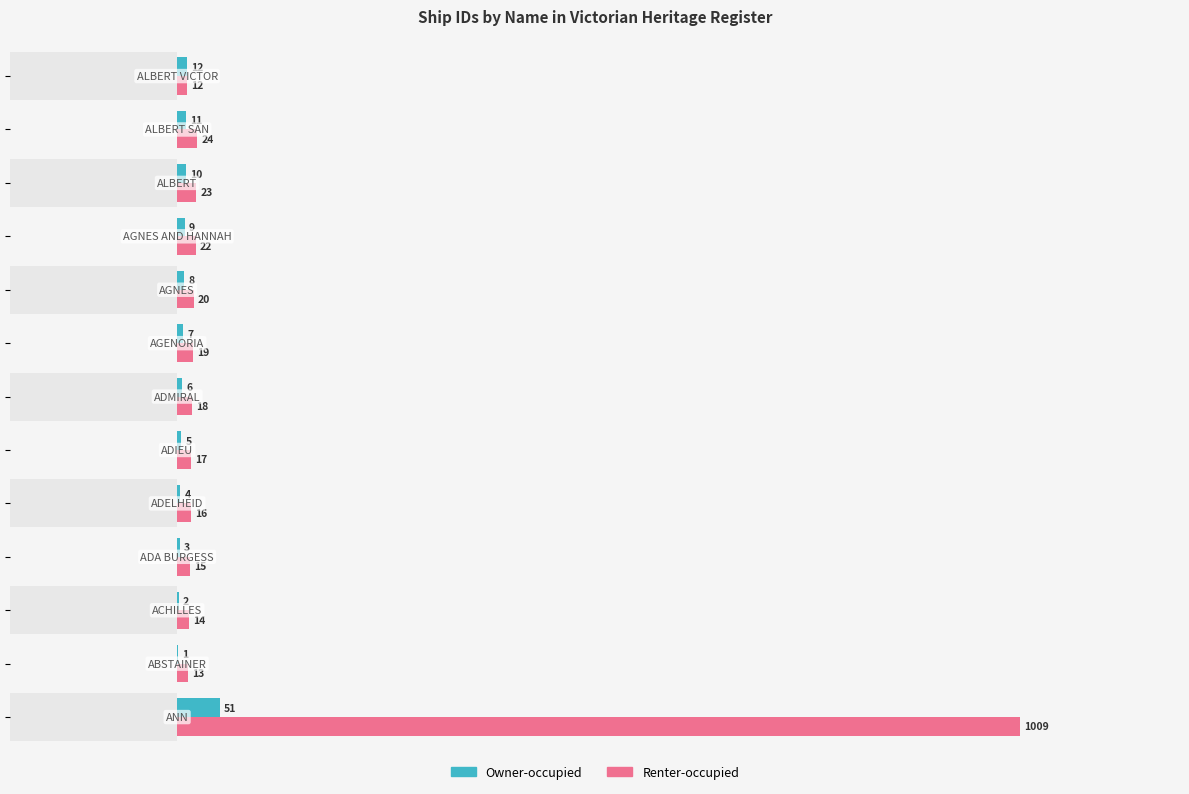

True or false: Owner-occupied has a value of 5 at 9.

False